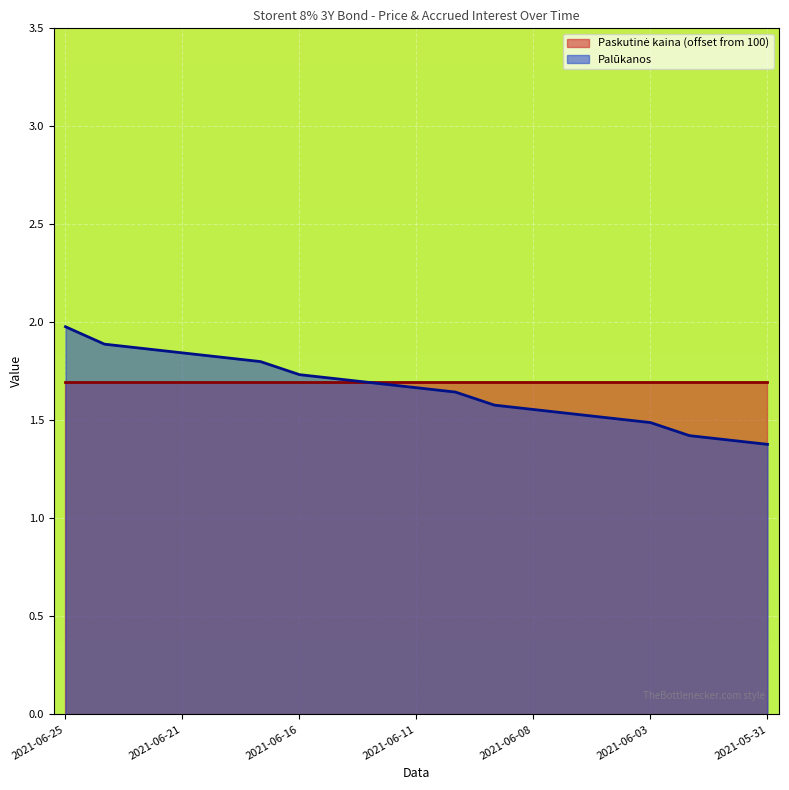

What is the change in value from 2021-06-18 to 2021-06-07?

-0.3